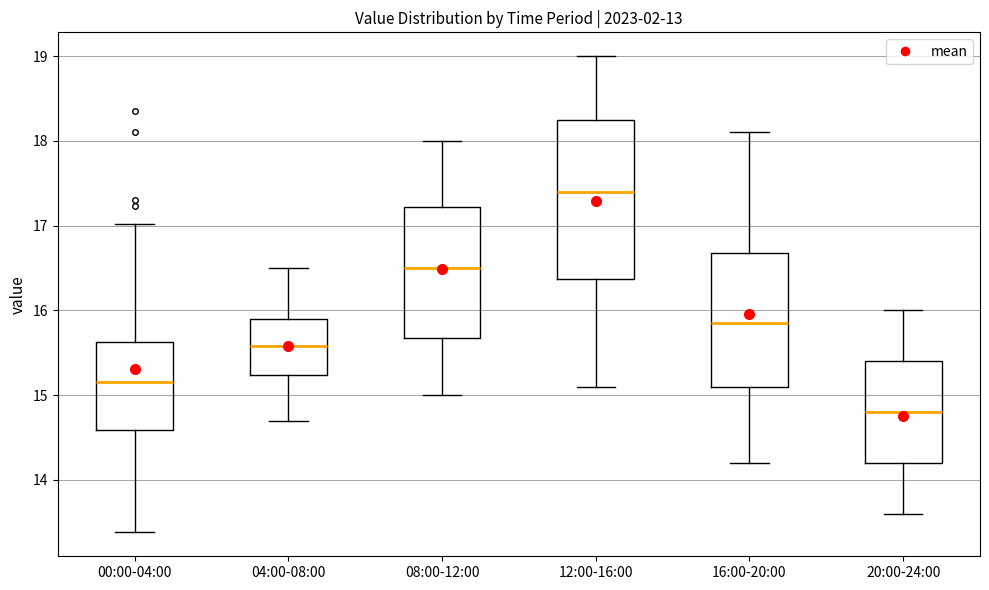

Which box is the tallest, from its lower edge to its upper edge?

12:00-16:00